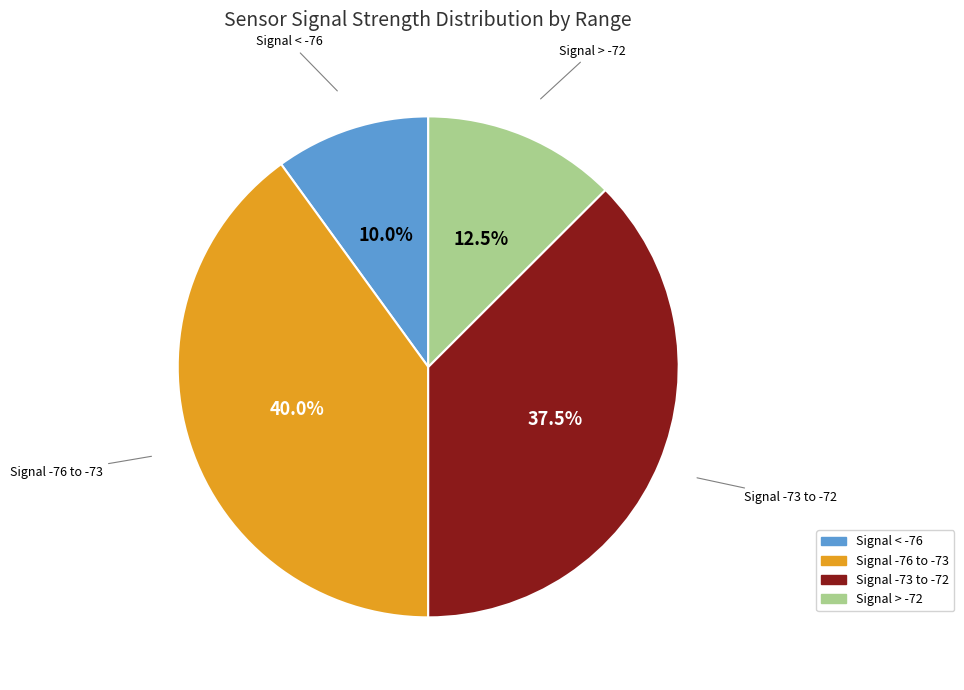

Is there a majority slice in this chart?

No